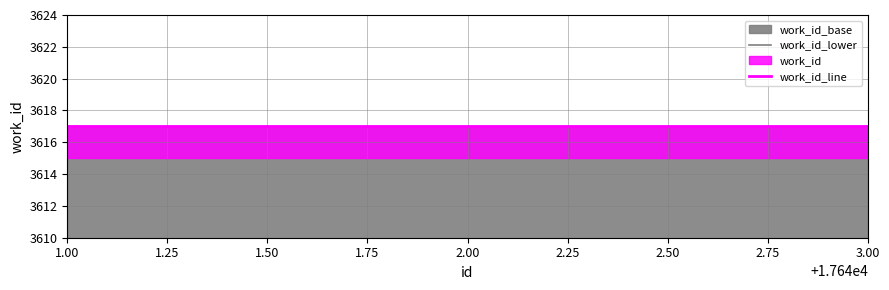

Which has a higher value, 1.00 or 3.00?

1.00